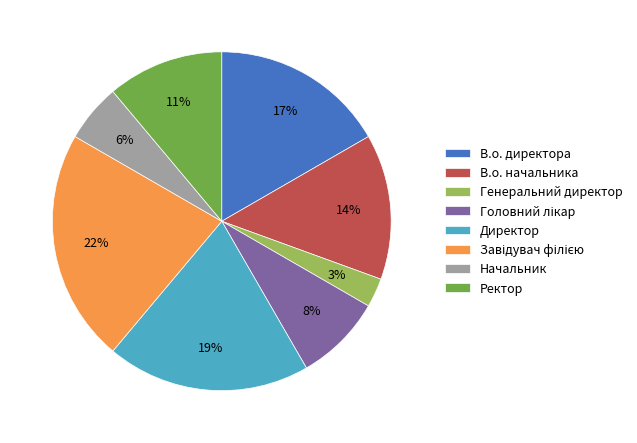

Do Ректор and В.о. начальника together represent more than half of the pie?

No